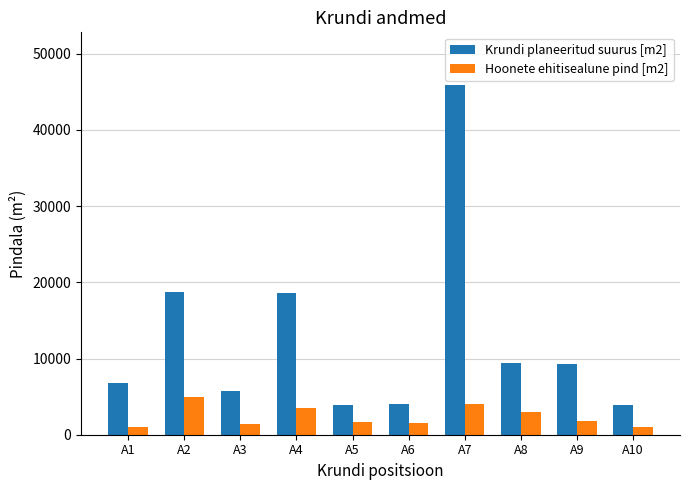

What are all the series names shown in the legend?

Krundi planeeritud suurus [m2], Hoonete ehitisealune pind [m2]